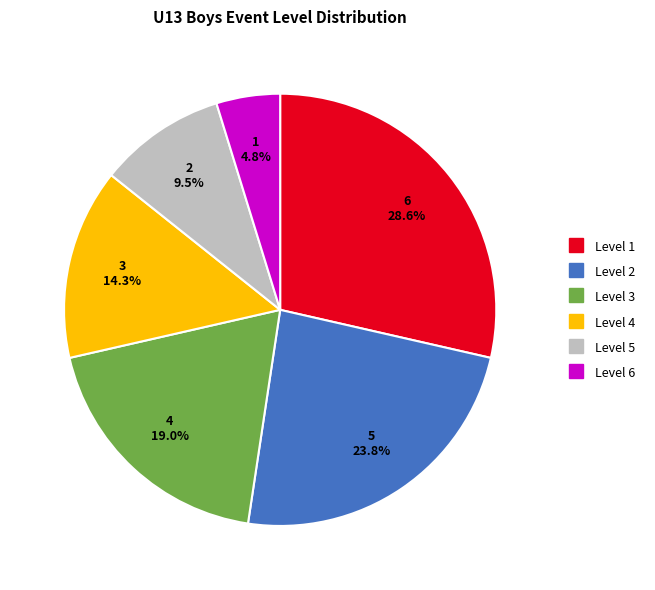

Between Level 4 and Level 5, which is larger?

Level 4